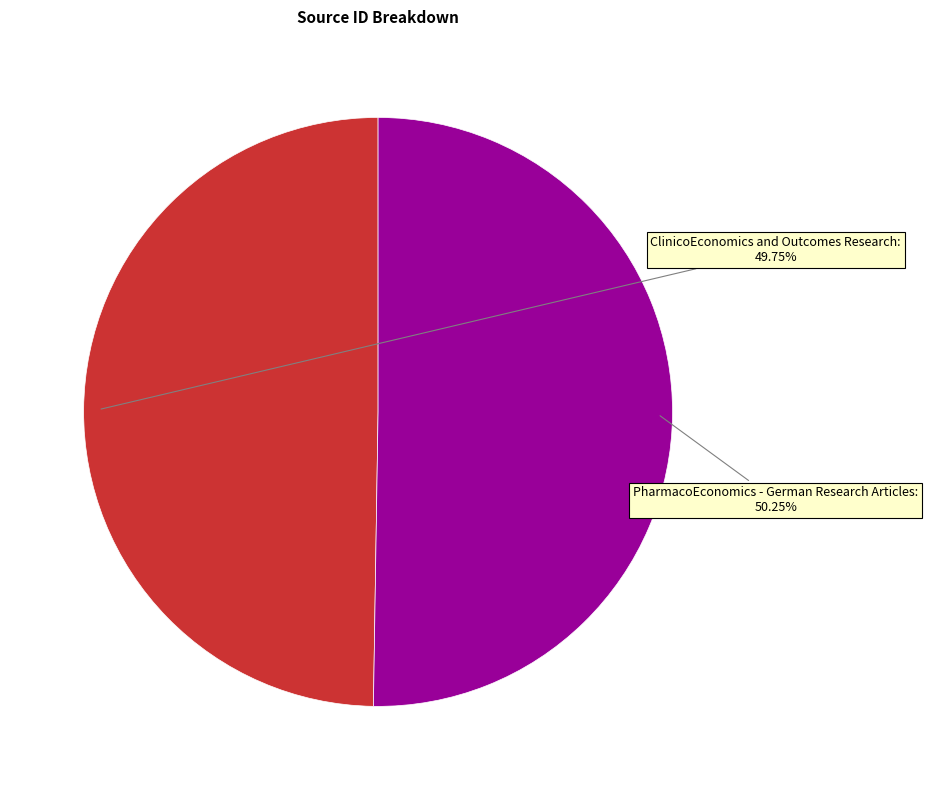

Is there any slice that represents more than half of the pie?

Yes